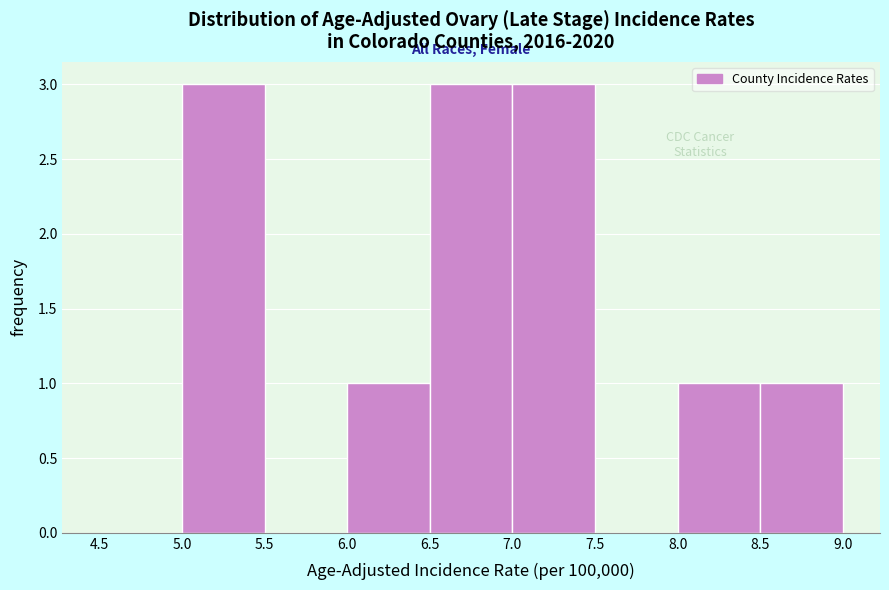

How tall is the bar that spans 6.5 to 7.0 on the x-axis? The values are not printed on the chart, so give them approximately, as read against the axis.

3